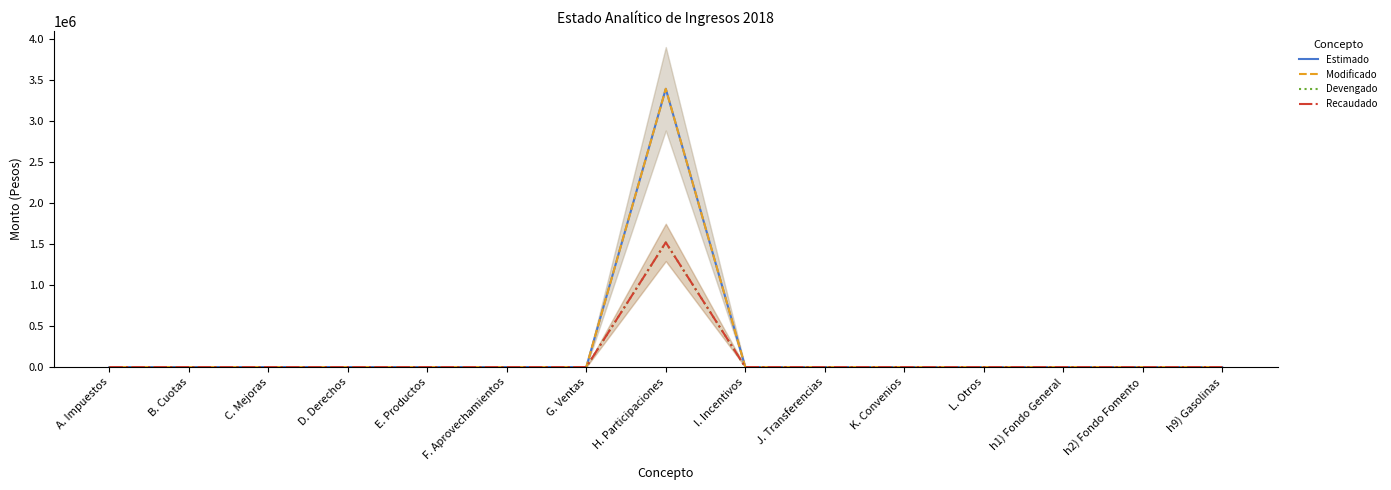

What is the sum of all Estimado values?

3395000